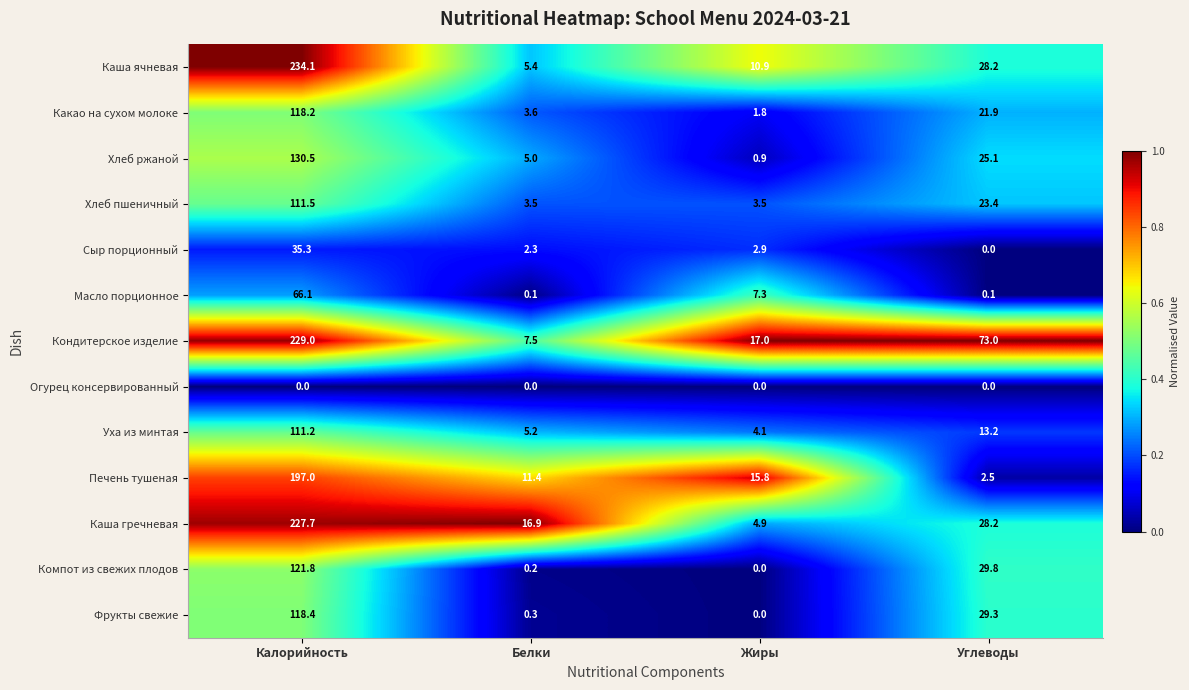

What is the total value across all series at Углеводы?

274.7